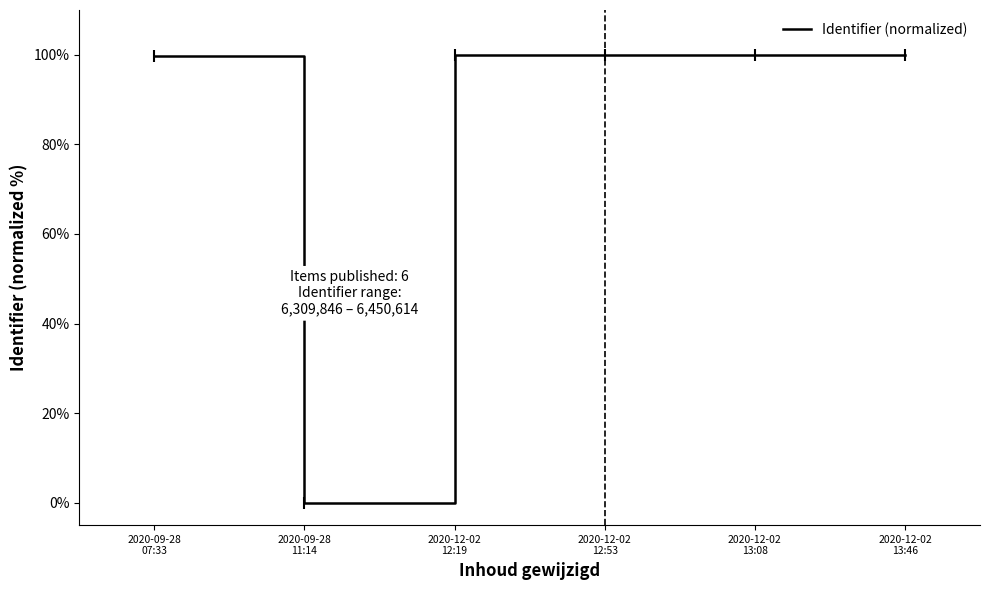

What is the difference between the second highest and minimum values?

100.0